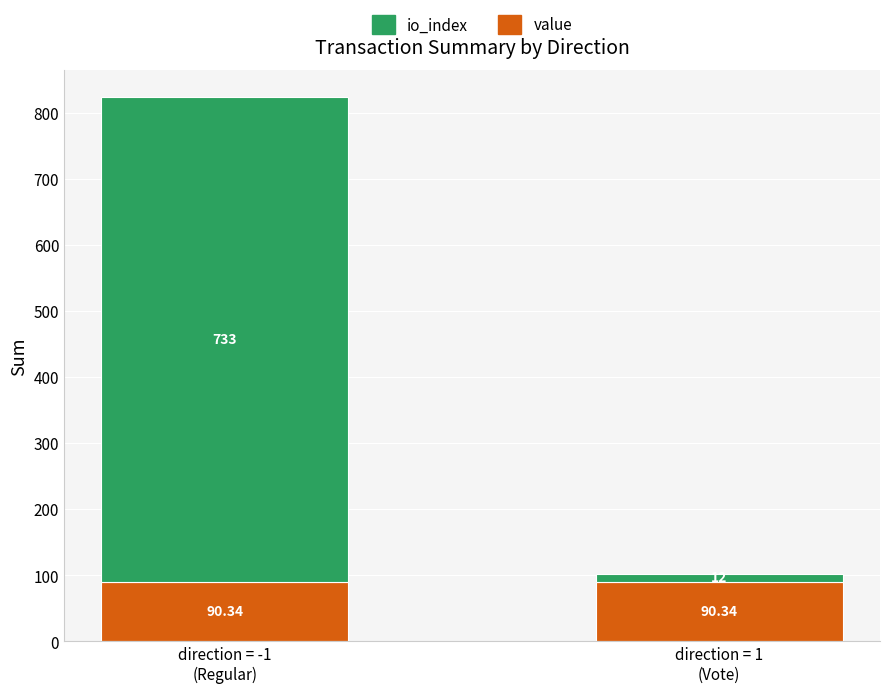

What are all the series names shown in the legend?

io_index, value